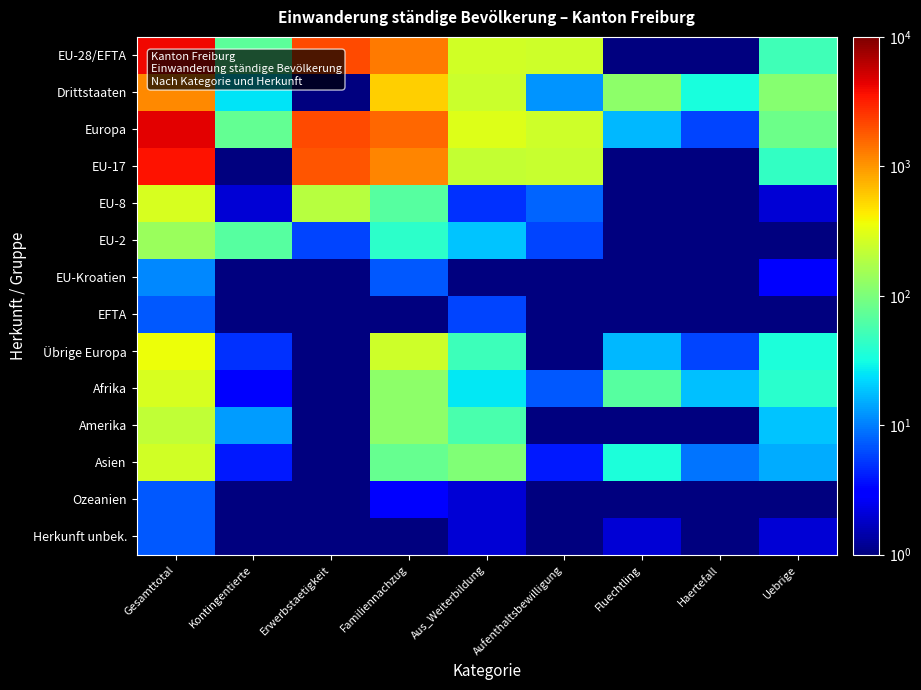

Reading left to right, transcribe all the data shown in this chart.

EU-28/EFTA: Gesamttotal=4051.0	Kontingentierte=70.0	Erwerbstaetigkeit=2113.0	Familiennachzug=1312.0	Aus_Weiterbildung=255.0	Aufenthaltsbewilligung=250.0	Fluechtling=0.5	Haertefall=0.5	Uebrige=51.0
Drittstaaten: Gesamttotal=1126.0	Kontingentierte=25.0	Erwerbstaetigkeit=0.5	Familiennachzug=578.0	Aus_Weiterbildung=243.0	Aufenthaltsbewilligung=12.0	Fluechtling=121.0	Haertefall=33.0	Uebrige=112.0
Europa: Gesamttotal=4413.0	Kontingentierte=75.0	Erwerbstaetigkeit=2113.0	Familiennachzug=1562.0	Aus_Weiterbildung=304.0	Aufenthaltsbewilligung=250.0	Fluechtling=17.0	Haertefall=6.0	Uebrige=86.0
EU-17: Gesamttotal=3613.0	Kontingentierte=1.0	Erwerbstaetigkeit=1909.0	Familiennachzug=1197.0	Aus_Weiterbildung=225.0	Aufenthaltsbewilligung=236.0	Fluechtling=0.5	Haertefall=0.5	Uebrige=45.0
EU-8: Gesamttotal=280.0	Kontingentierte=2.0	Erwerbstaetigkeit=196.0	Familiennachzug=67.0	Aus_Weiterbildung=5.0	Aufenthaltsbewilligung=8.0	Fluechtling=0.5	Haertefall=0.5	Uebrige=2.0
EU-2: Gesamttotal=140.0	Kontingentierte=67.0	Erwerbstaetigkeit=6.0	Familiennachzug=41.0	Aus_Weiterbildung=19.0	Aufenthaltsbewilligung=6.0	Fluechtling=0.5	Haertefall=0.5	Uebrige=1.0
EU-Kroatien: Gesamttotal=11.0	Kontingentierte=0.5	Erwerbstaetigkeit=1.0	Familiennachzug=7.0	Aus_Weiterbildung=0.5	Aufenthaltsbewilligung=0.5	Fluechtling=0.5	Haertefall=0.5	Uebrige=3.0
EFTA: Gesamttotal=7.0	Kontingentierte=0.5	Erwerbstaetigkeit=1.0	Familiennachzug=0.5	Aus_Weiterbildung=6.0	Aufenthaltsbewilligung=0.5	Fluechtling=0.5	Haertefall=0.5	Uebrige=0.5
Übrige Europa: Gesamttotal=362.0	Kontingentierte=5.0	Erwerbstaetigkeit=0.5	Familiennachzug=250.0	Aus_Weiterbildung=49.0	Aufenthaltsbewilligung=0.5	Fluechtling=17.0	Haertefall=6.0	Uebrige=35.0
Afrika: Gesamttotal=282.0	Kontingentierte=3.0	Erwerbstaetigkeit=0.5	Familiennachzug=121.0	Aus_Weiterbildung=26.0	Aufenthaltsbewilligung=7.0	Fluechtling=67.0	Haertefall=18.0	Uebrige=40.0
Amerika: Gesamttotal=213.0	Kontingentierte=13.0	Erwerbstaetigkeit=0.5	Familiennachzug=123.0	Aus_Weiterbildung=58.0	Aufenthaltsbewilligung=0.5	Fluechtling=0.5	Haertefall=0.5	Uebrige=19.0
Asien: Gesamttotal=255.0	Kontingentierte=4.0	Erwerbstaetigkeit=0.5	Familiennachzug=80.0	Aus_Weiterbildung=106.0	Aufenthaltsbewilligung=4.0	Fluechtling=35.0	Haertefall=9.0	Uebrige=15.0
Ozeanien: Gesamttotal=7.0	Kontingentierte=0.5	Erwerbstaetigkeit=0.5	Familiennachzug=3.0	Aus_Weiterbildung=2.0	Aufenthaltsbewilligung=1.0	Fluechtling=0.5	Haertefall=0.5	Uebrige=1.0
Herkunft unbek.: Gesamttotal=7.0	Kontingentierte=0.5	Erwerbstaetigkeit=0.5	Familiennachzug=1.0	Aus_Weiterbildung=2.0	Aufenthaltsbewilligung=0.5	Fluechtling=2.0	Haertefall=0.5	Uebrige=2.0